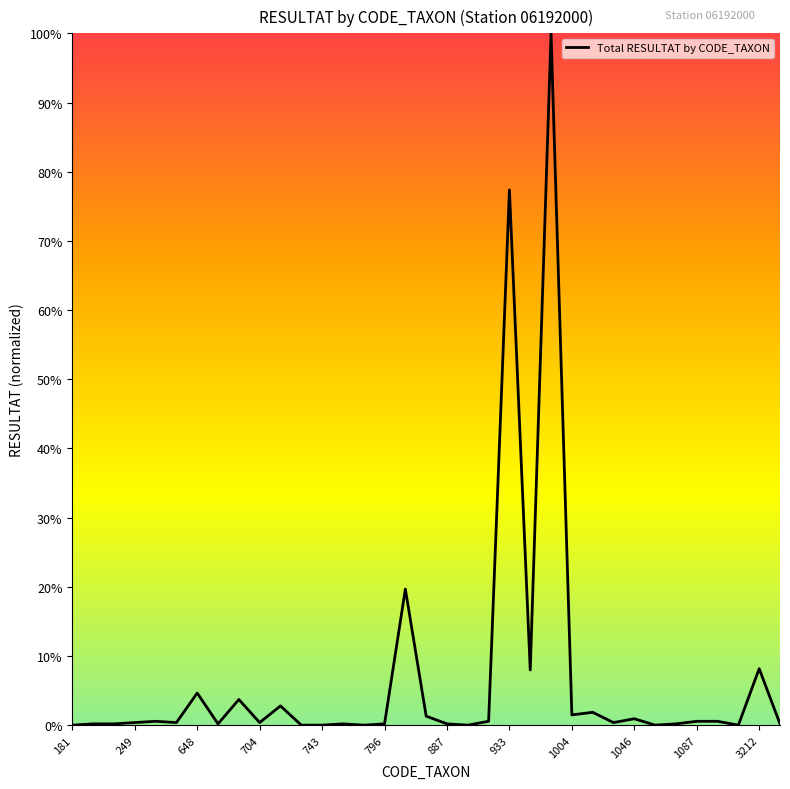

What is the difference between the maximum and minimum values?

100.0